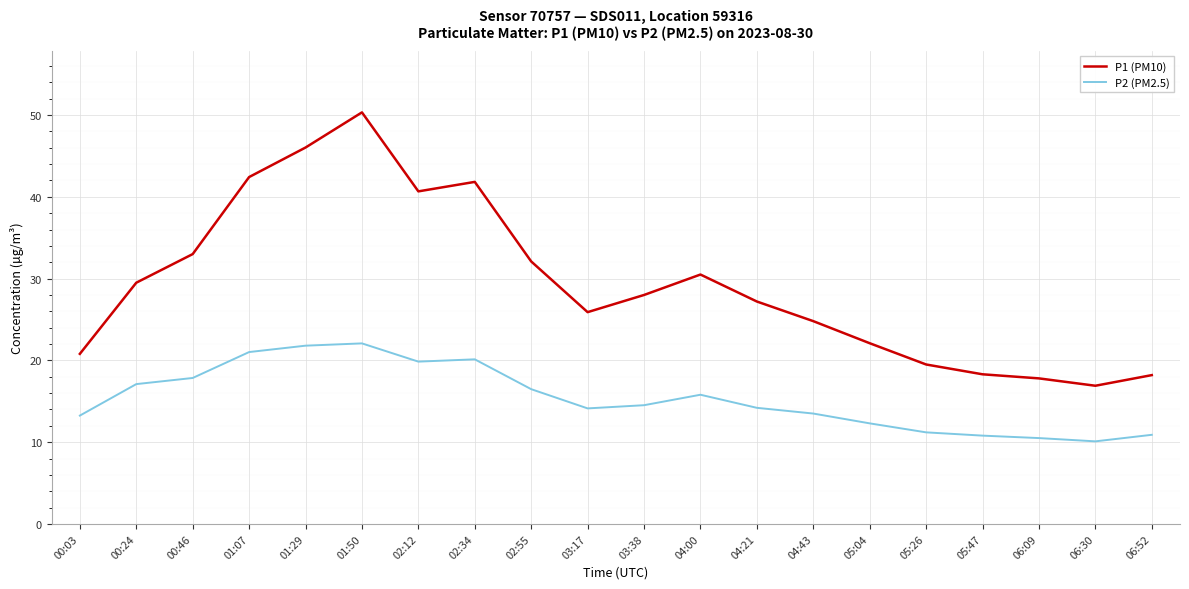

True or false: P1 (PM10) has more than 0 points higher than both neighbors.

True